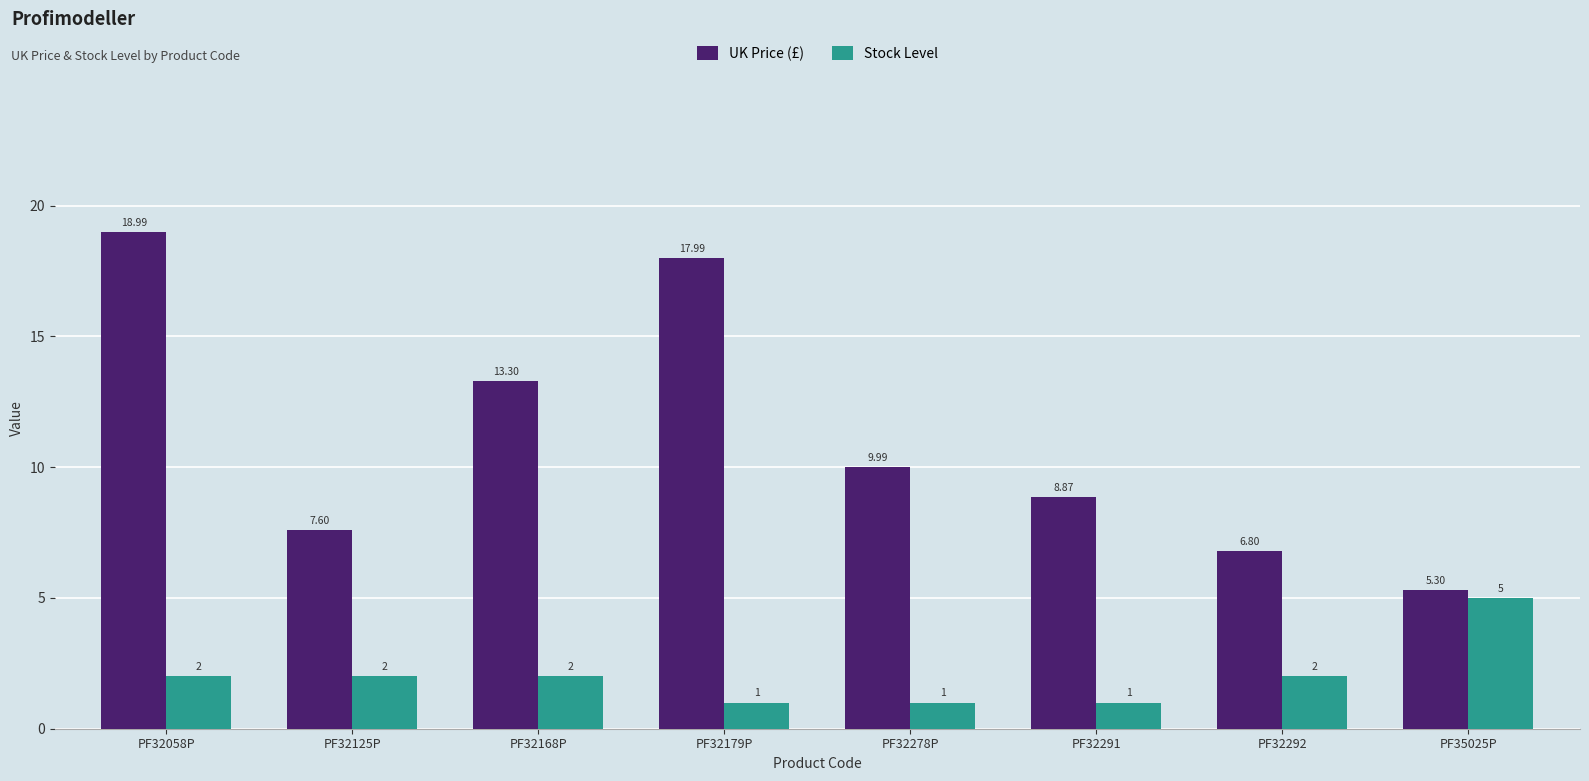

Reading left to right, transcribe all the data shown in this chart.

UK Price (£): 19.0	7.6	13.3	18.0	10.0	8.9	6.8	5.3
Stock Level: 2.0	2.0	2.0	1.0	1.0	1.0	2.0	5.0